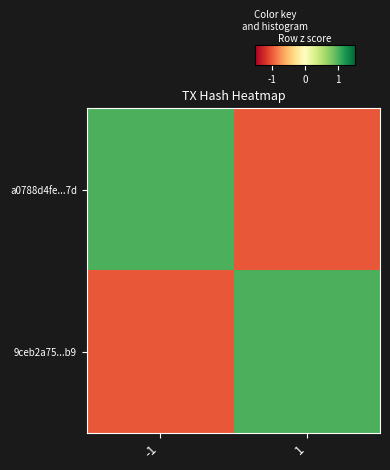

Which series changed the most between -1 and 1?

a0788d4fe...7d